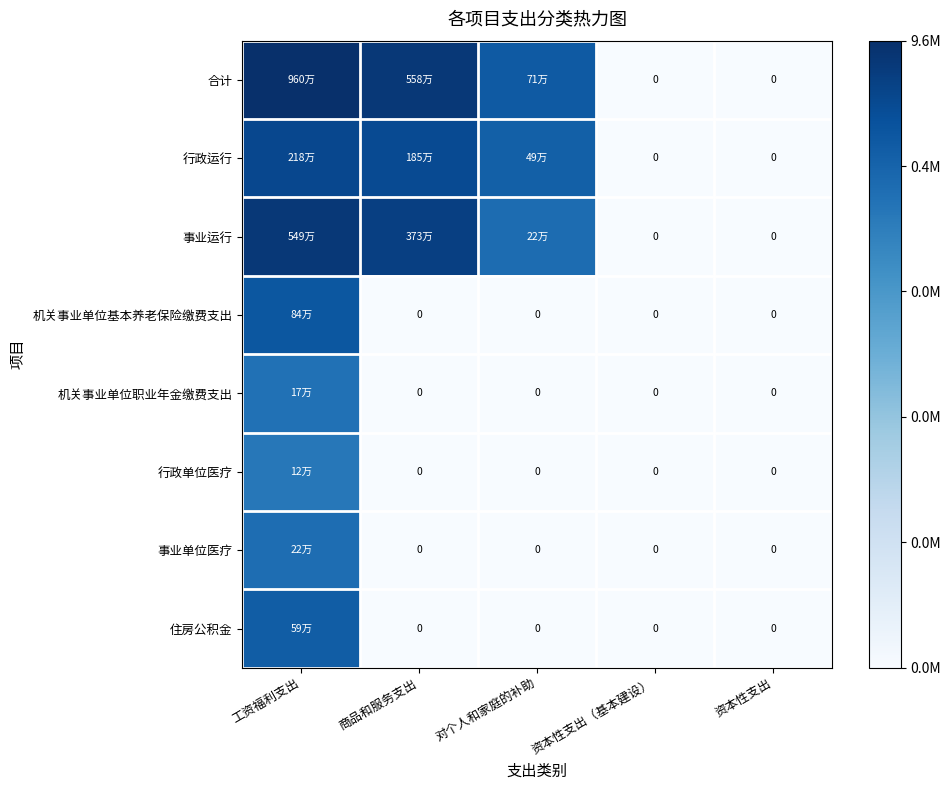

Where does the 事业运行 series first go above 12?

工资福利支出